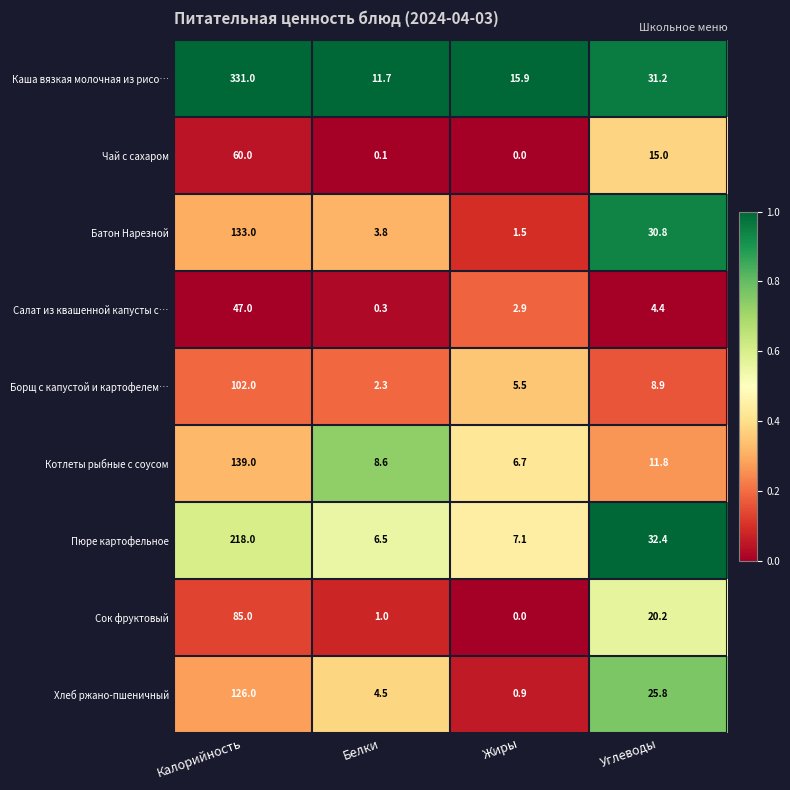

At which category is the sum across all series the highest?

Калорийность